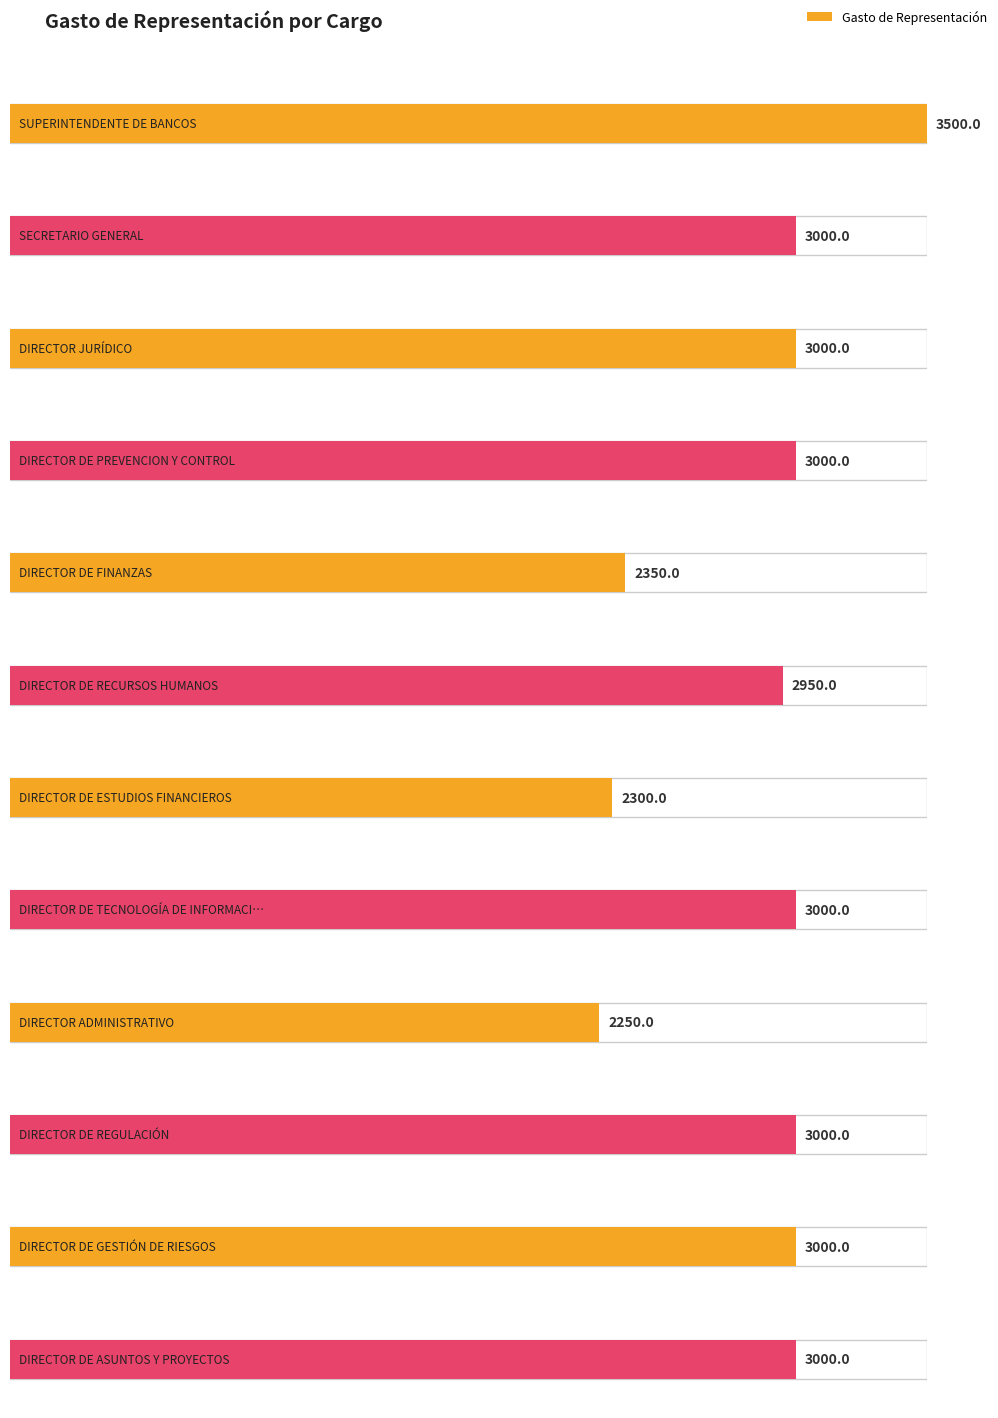

Rank the categories by value from highest to lowest.

SUPERINTENDENTE DE BANCOS, SECRETARIO GENERAL, DIRECTOR JURÍDICO, DIRECTOR DE PREVENCION Y CONTROL, DIRECTOR DE TECNOLOGÍA DE INFORMACIÓN, DIRECTOR DE REGULACIÓN, DIRECTOR DE GESTIÓN DE RIESGOS, DIRECTOR DE ASUNTOS Y PROYECTOS, DIRECTOR DE RECURSOS HUMANOS, DIRECTOR DE FINANZAS, DIRECTOR DE ESTUDIOS FINANCIEROS, DIRECTOR ADMINISTRATIVO